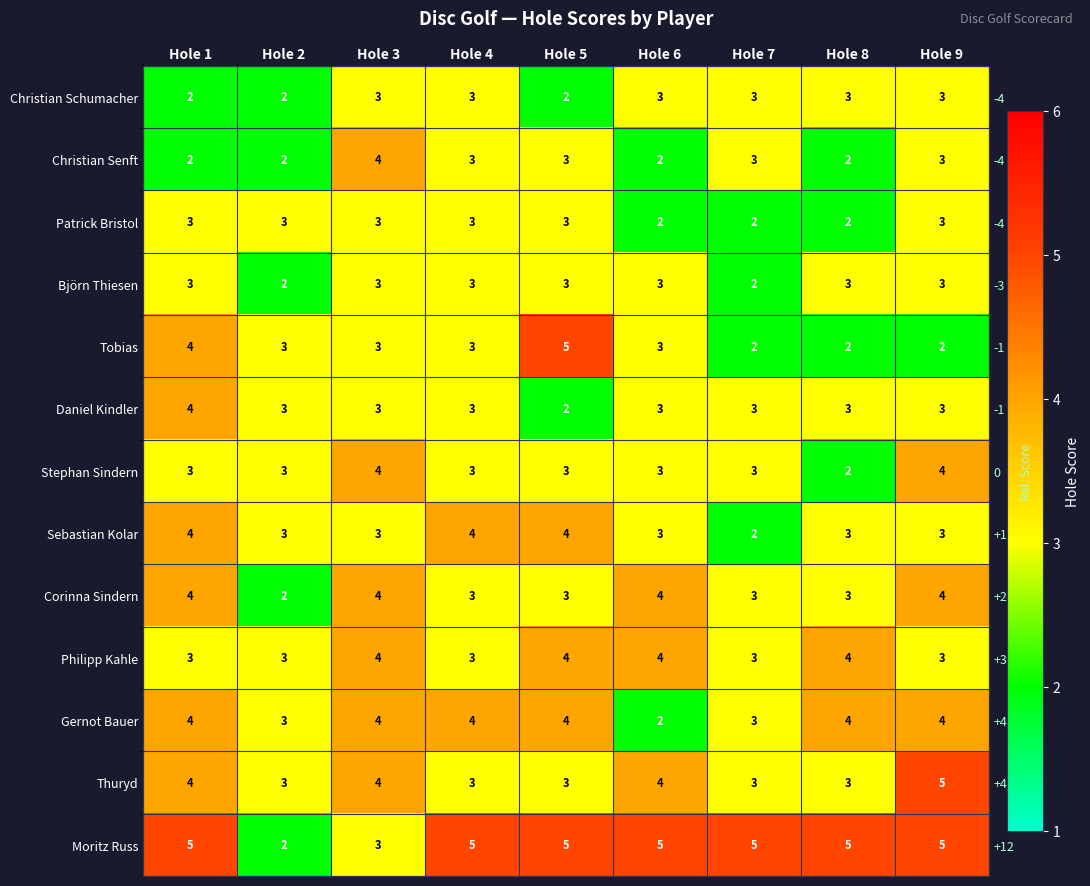

True or false: Corinna Sindern has a value of 3 at Hole 2.

False